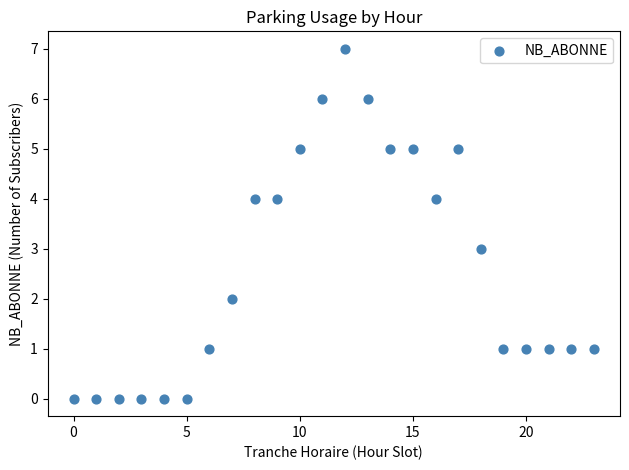

What is the range of X values (max minus min)?

23